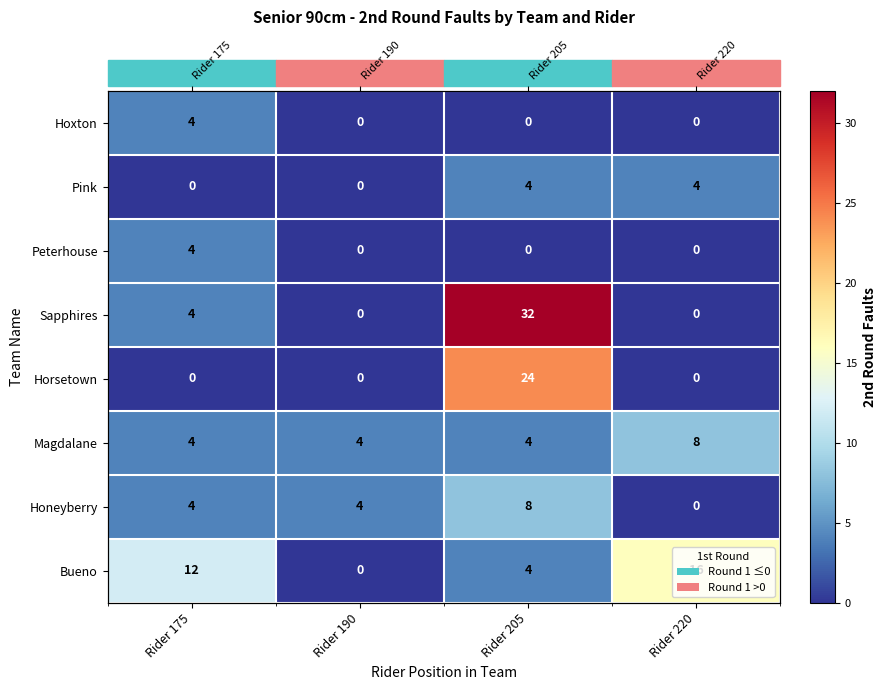

The Magdalane series shows 4 at Rider 190. True or false?

True